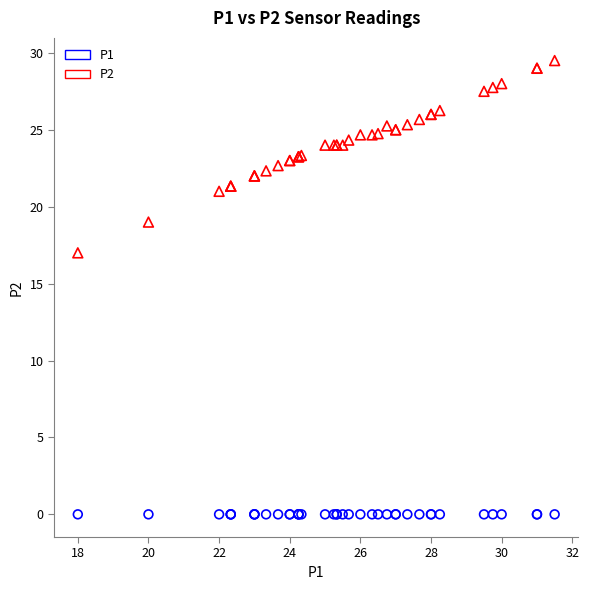

Which series contains the highest Y value?

P2